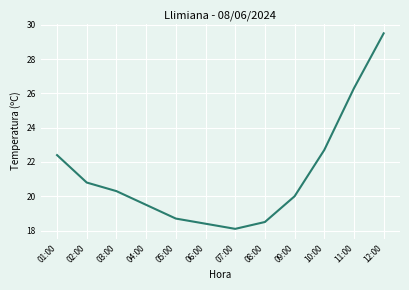

True or false: the data shows 18.5 at 08:00.

True